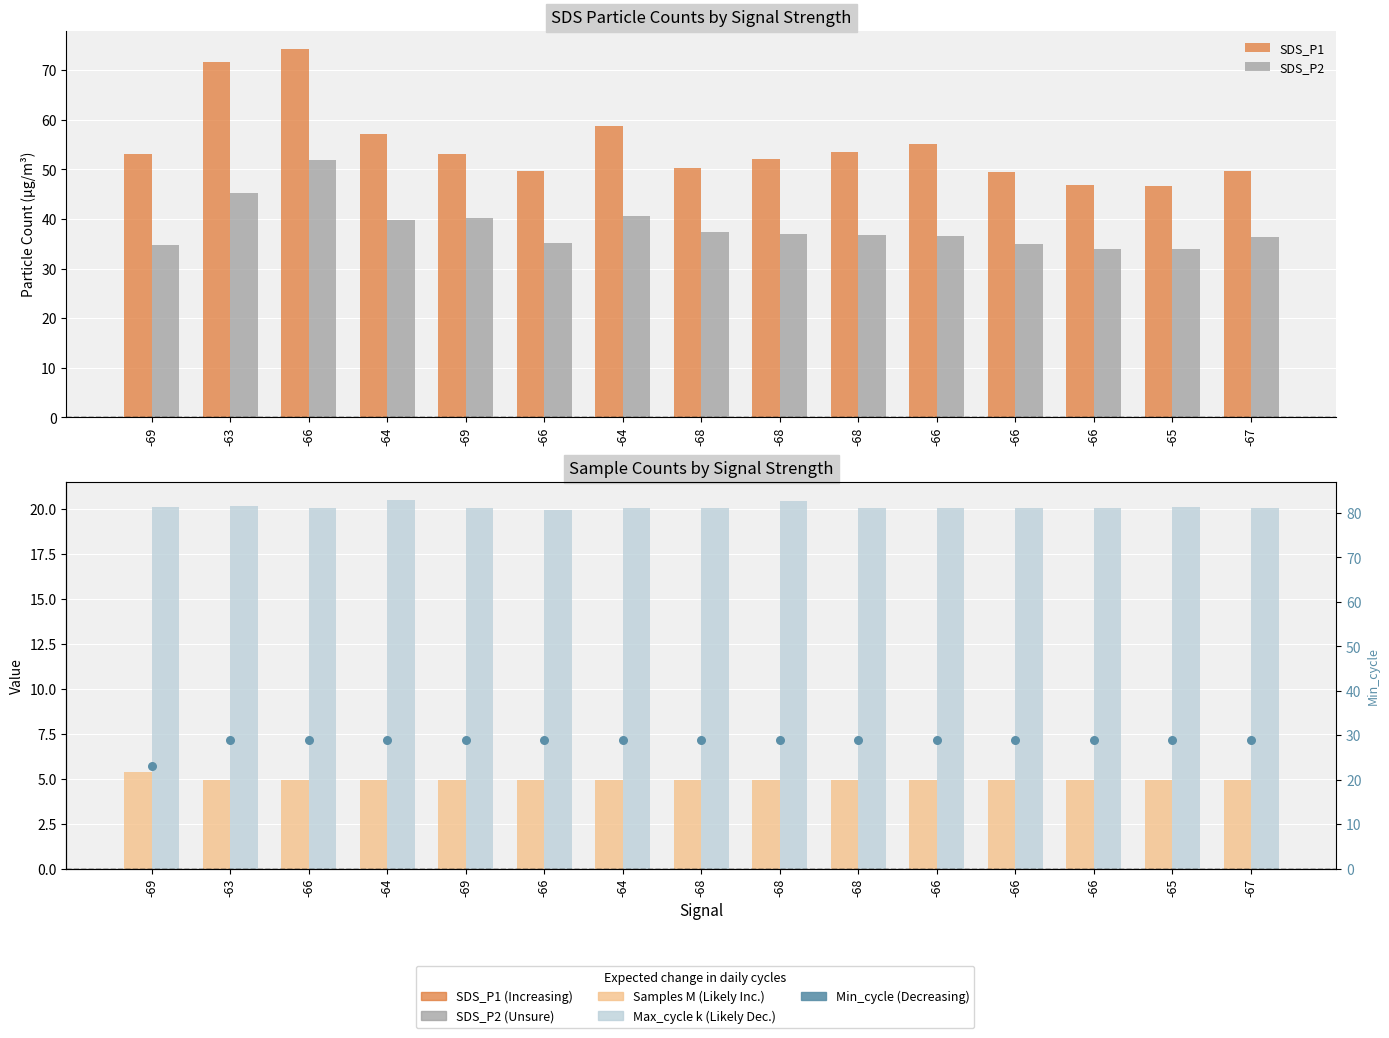

What is the total value across all series at -64?

151.3